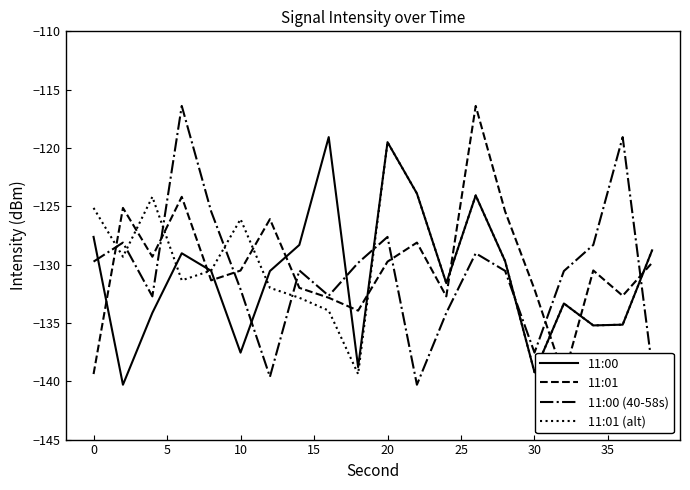

What is the maximum value for 11:00 (40-58s)?

-116.4